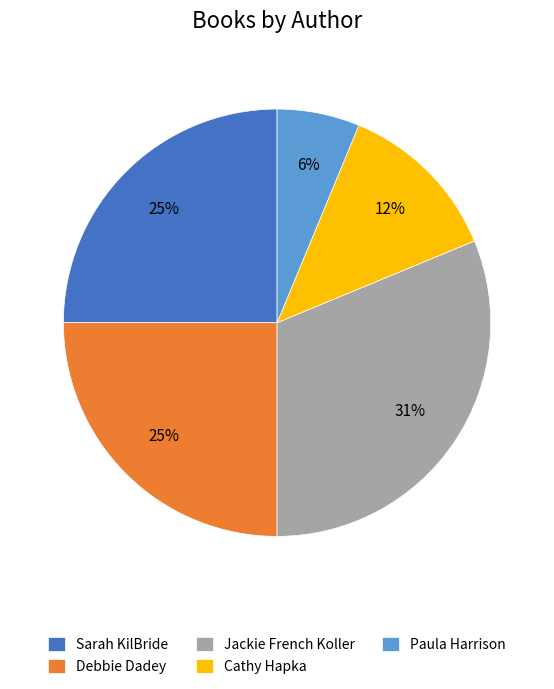

Which slice is the smallest?

Paula Harrison